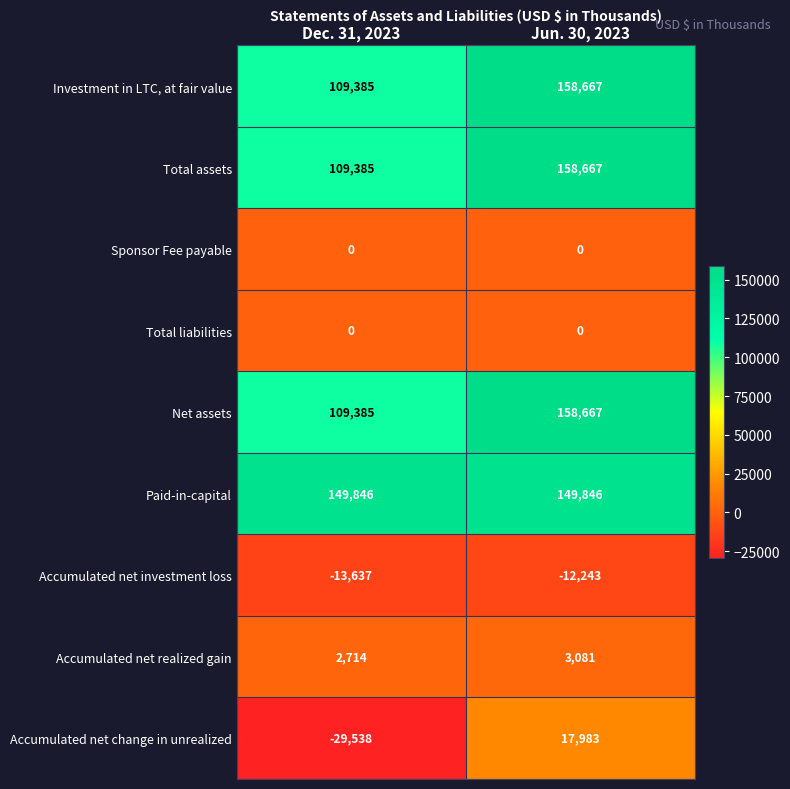

The value of Total assets at Jun. 30, 2023 is 267611. True or false?

False